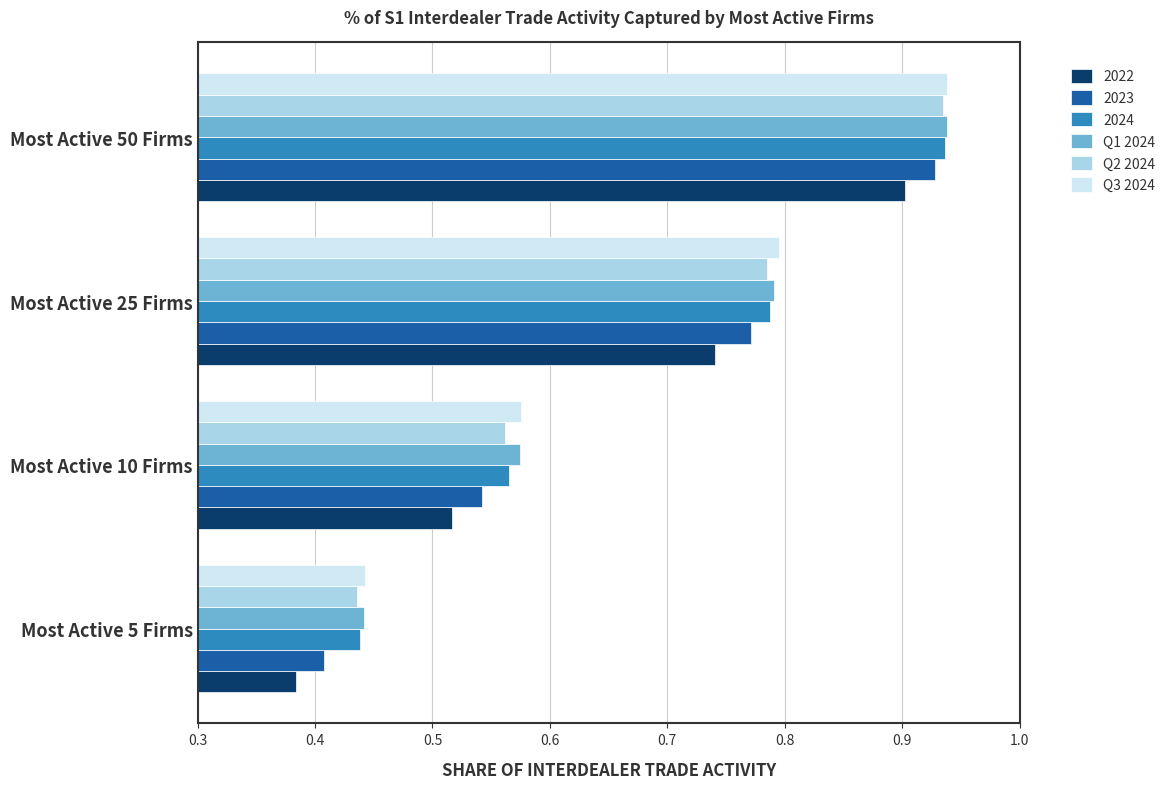

Rank the categories by 2024 value from lowest to highest.

Most Active 5 Firms, Most Active 10 Firms, Most Active 25 Firms, Most Active 50 Firms